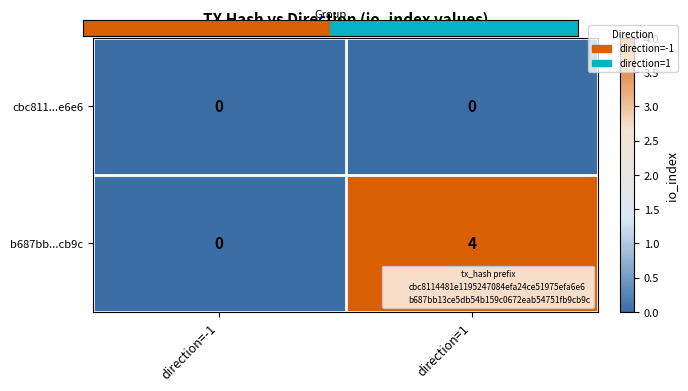

Which series has the largest total across all categories?

b687bb...cb9c